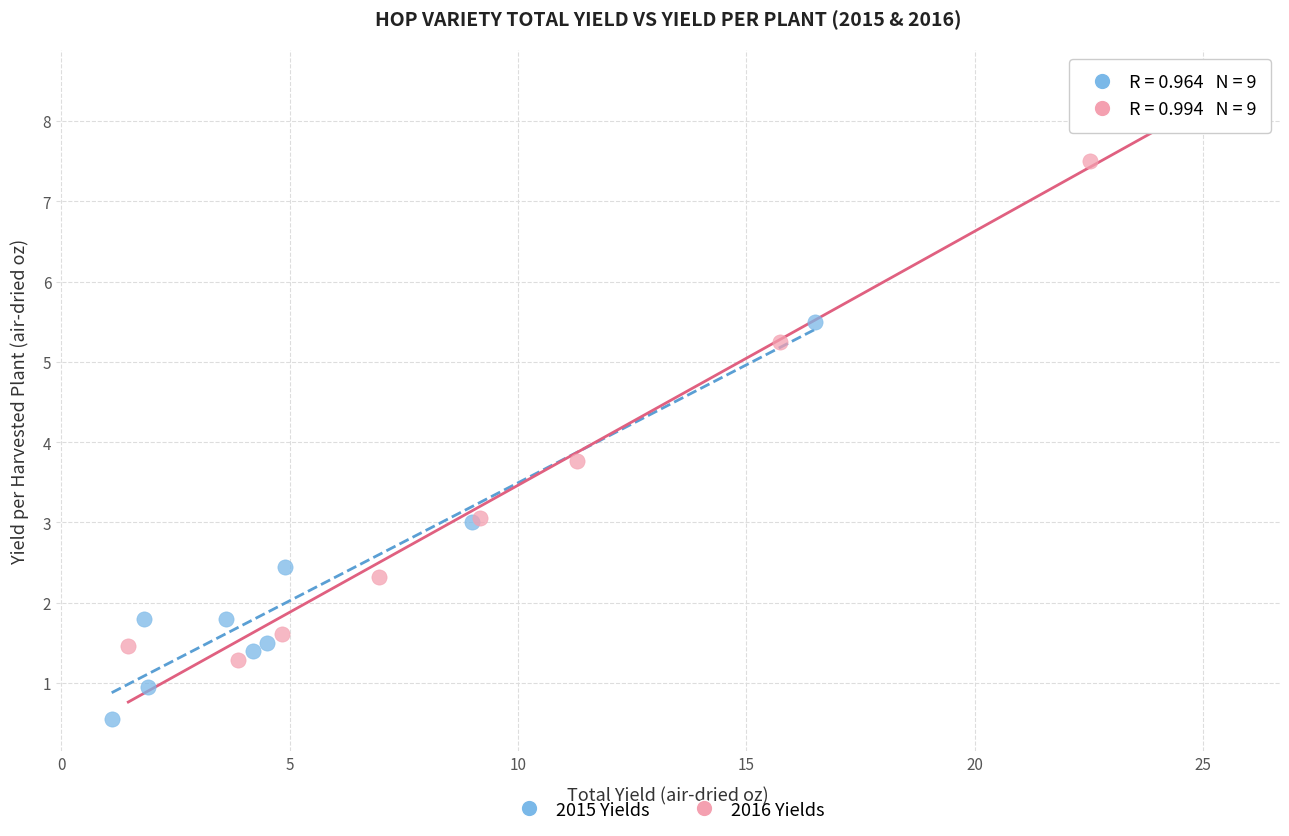

Which series contains the highest Y value?

2016 Yields